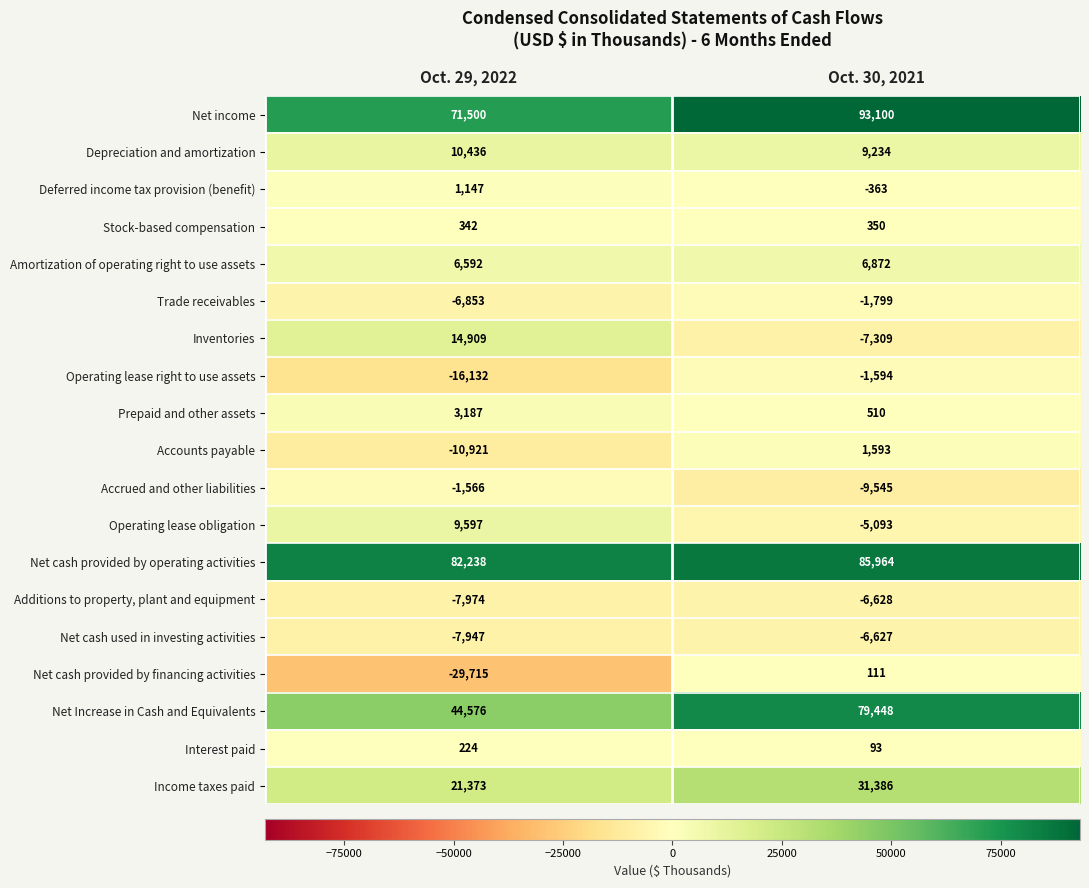

Which series has the largest total across all categories?

Net cash provided by operating activities